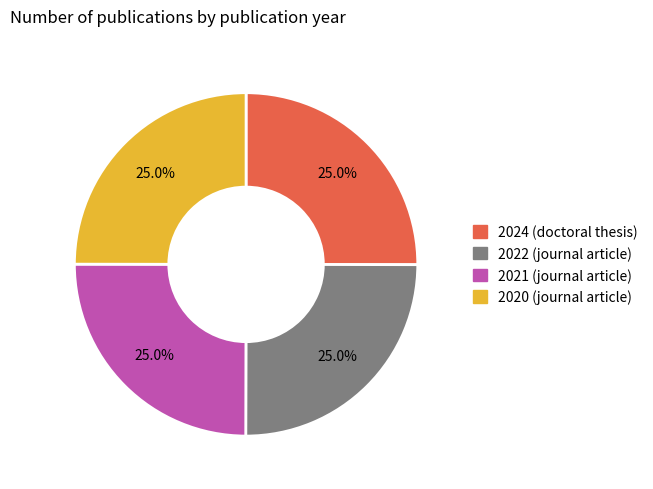

How many slices are in this pie chart?

4